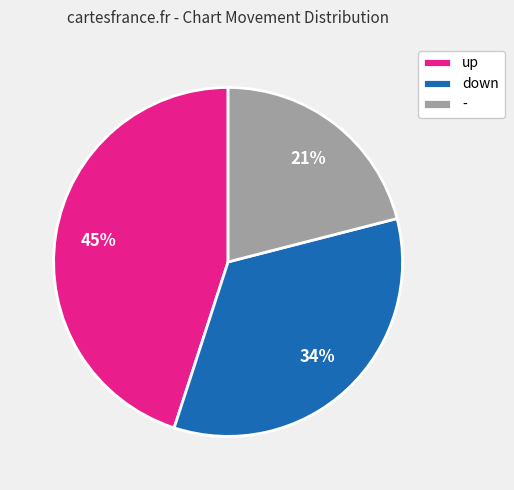

To the nearest percent, what percentage of the pie is up?

45%